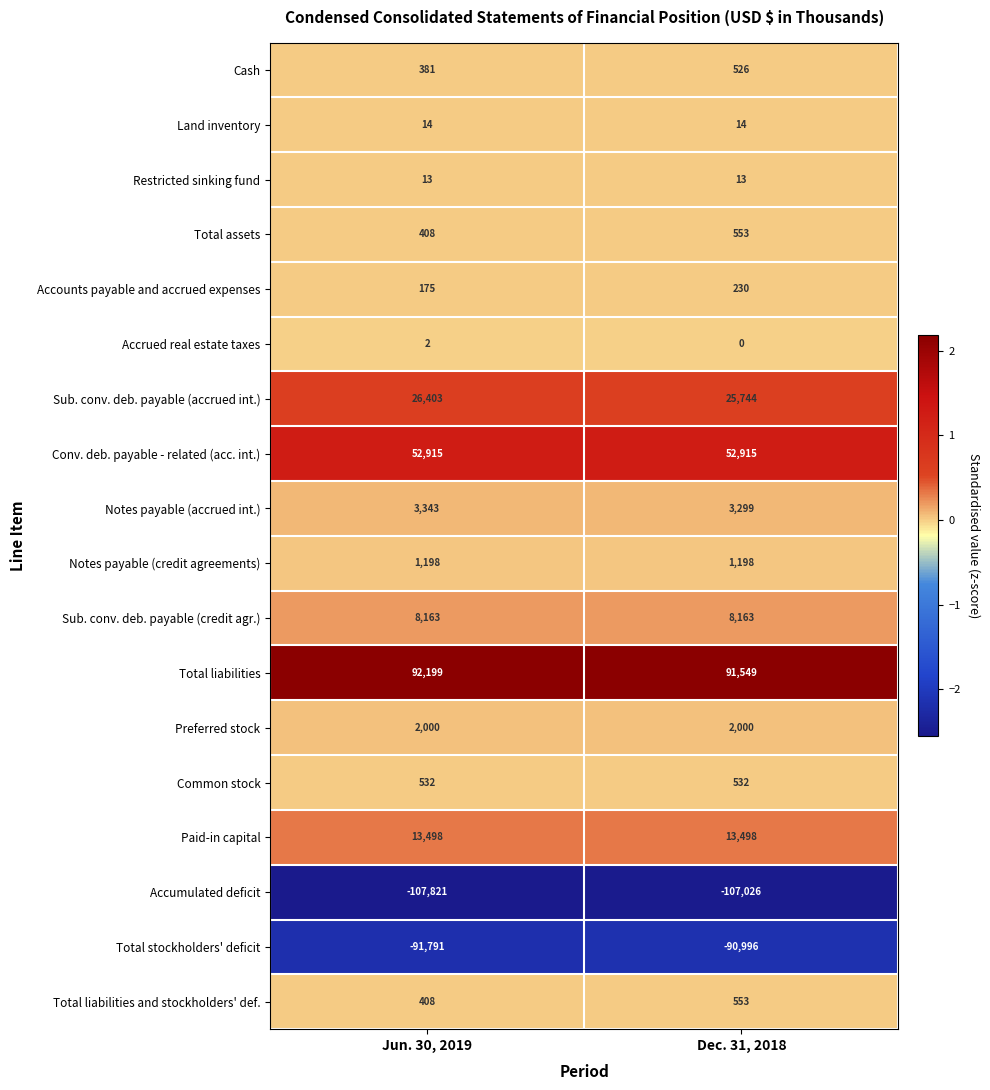

The value of Total stockholders' deficit at Jun. 30, 2019 is -91791. True or false?

True